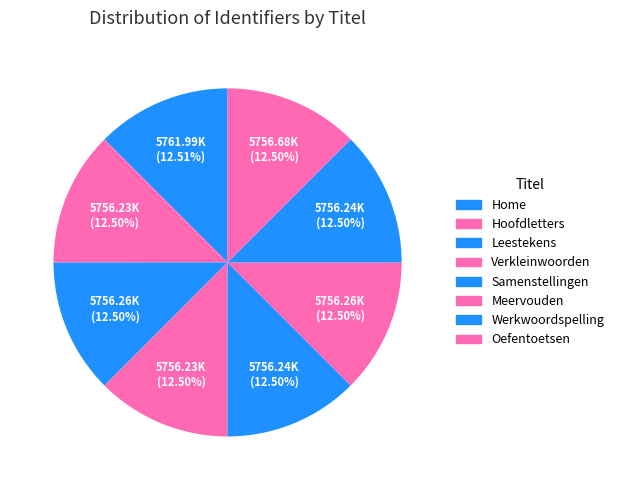

How many slices are in this pie chart?

8